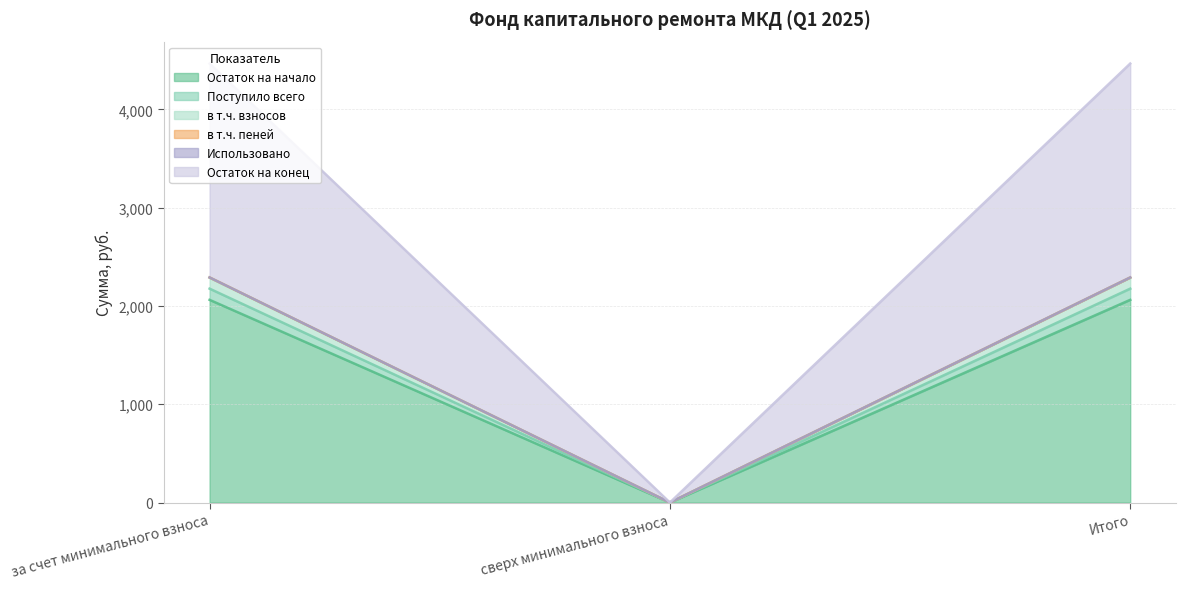

Where does the Поступило всего series first go above 2062?

за счет минимального взноса